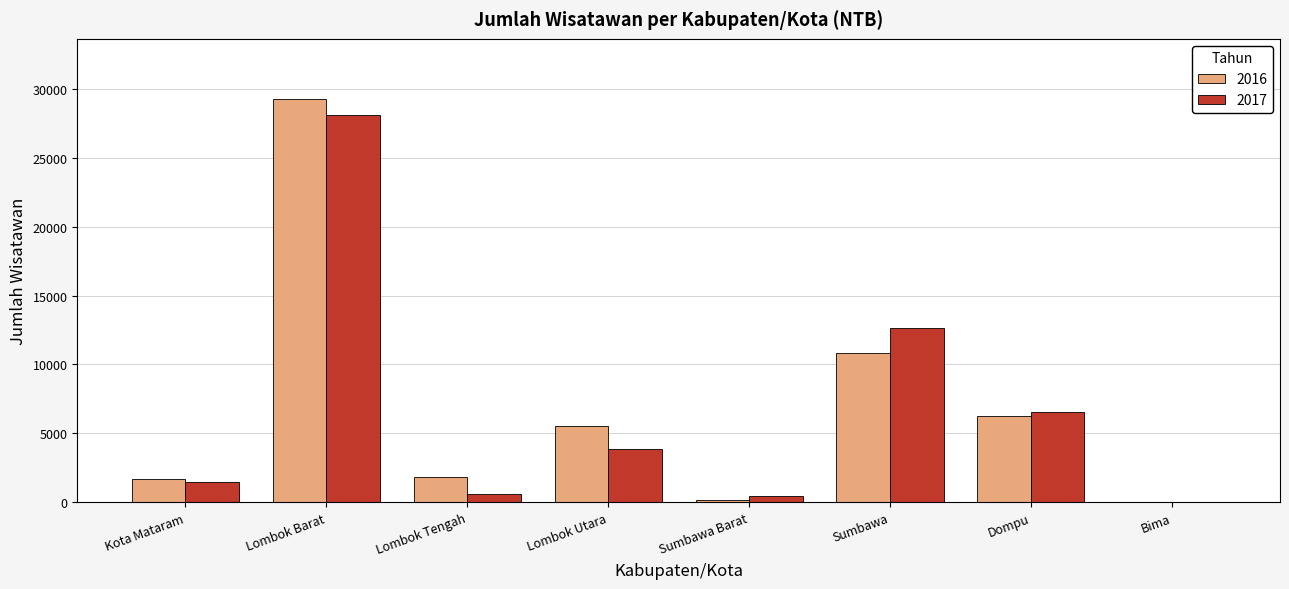

Where does the 2016 series first go above 5555?

Lombok Barat